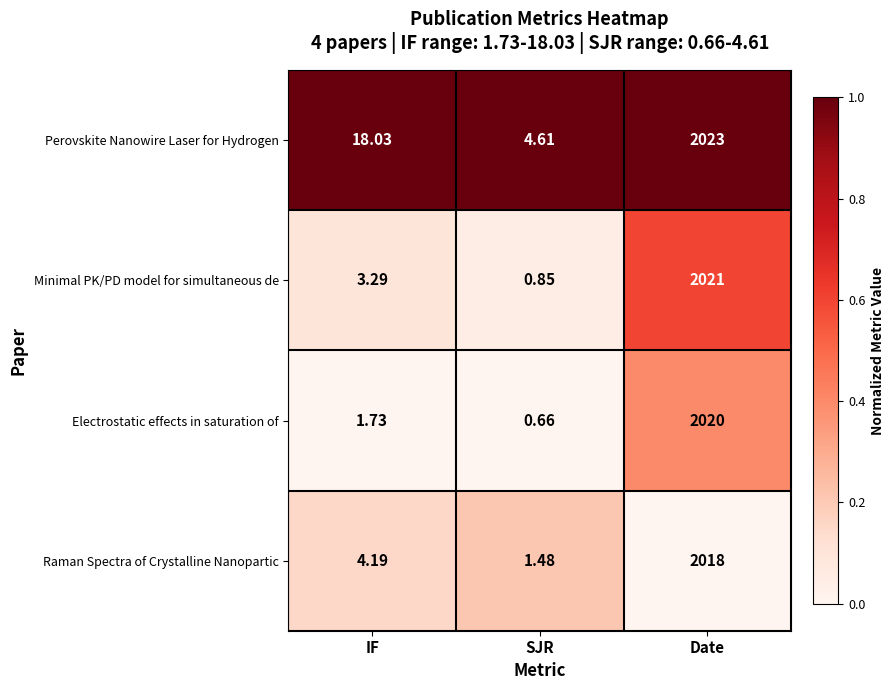

Is the value of Perovskite Nanowire Laser for Hydrogen at SJR greater than the value of Raman Spectra of Crystalline Nanopartic at Date?

No